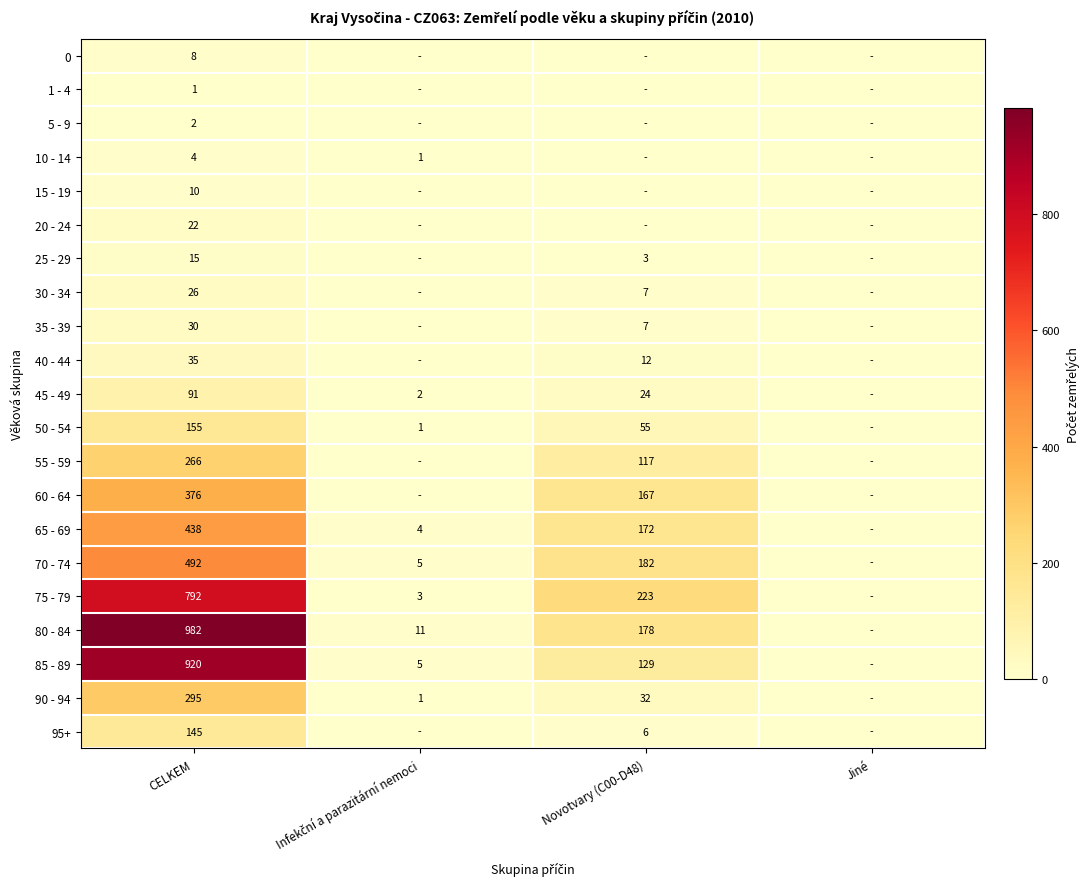

Which category has the highest value across all series?

CELKEM